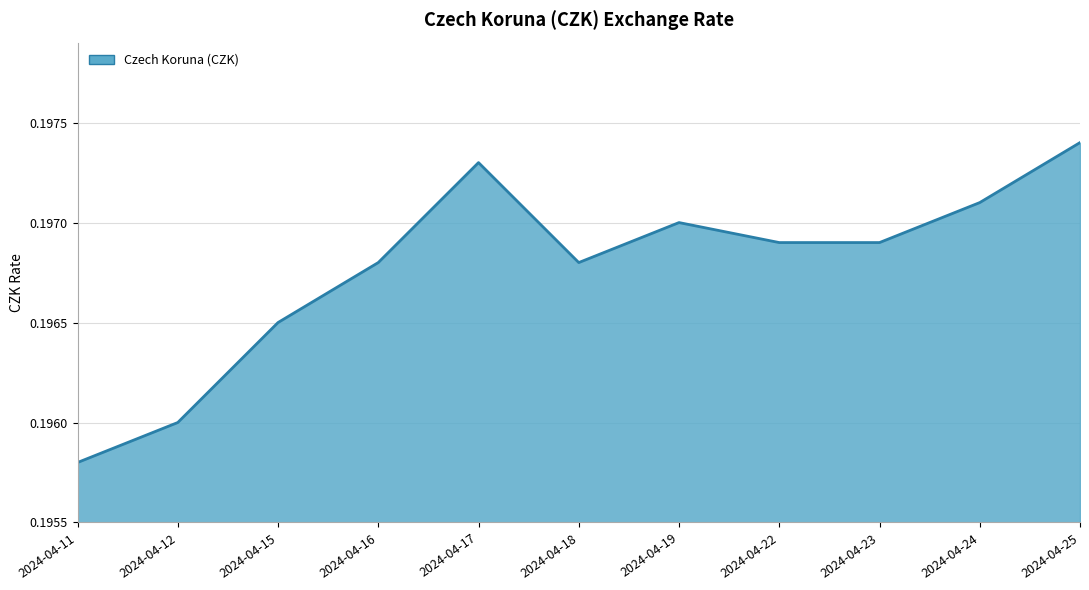

Where is the data nearest to the value 0?

2024-04-11